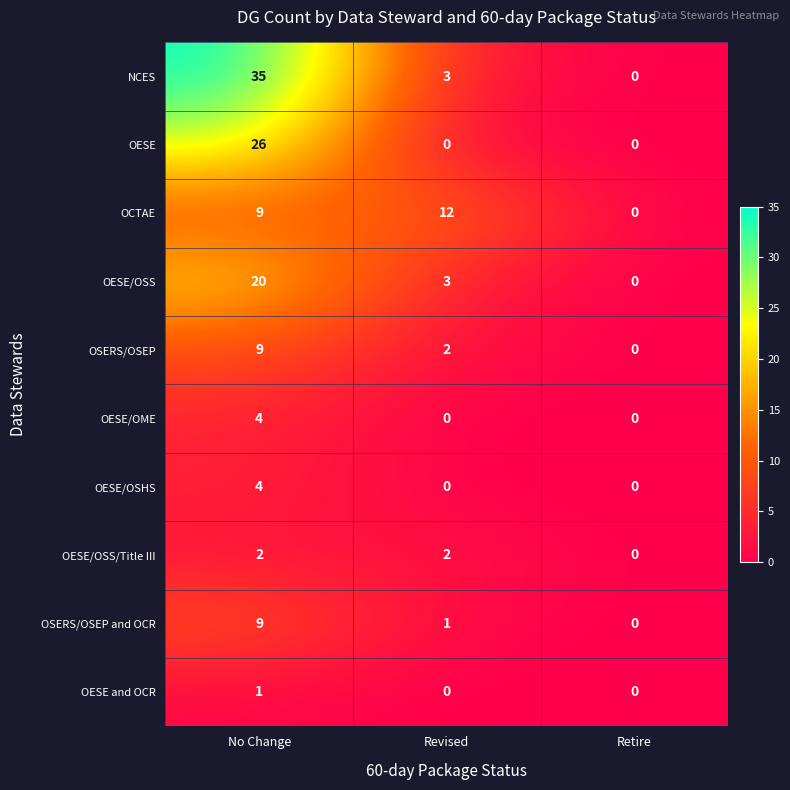

Which series has the largest total across all categories?

NCES